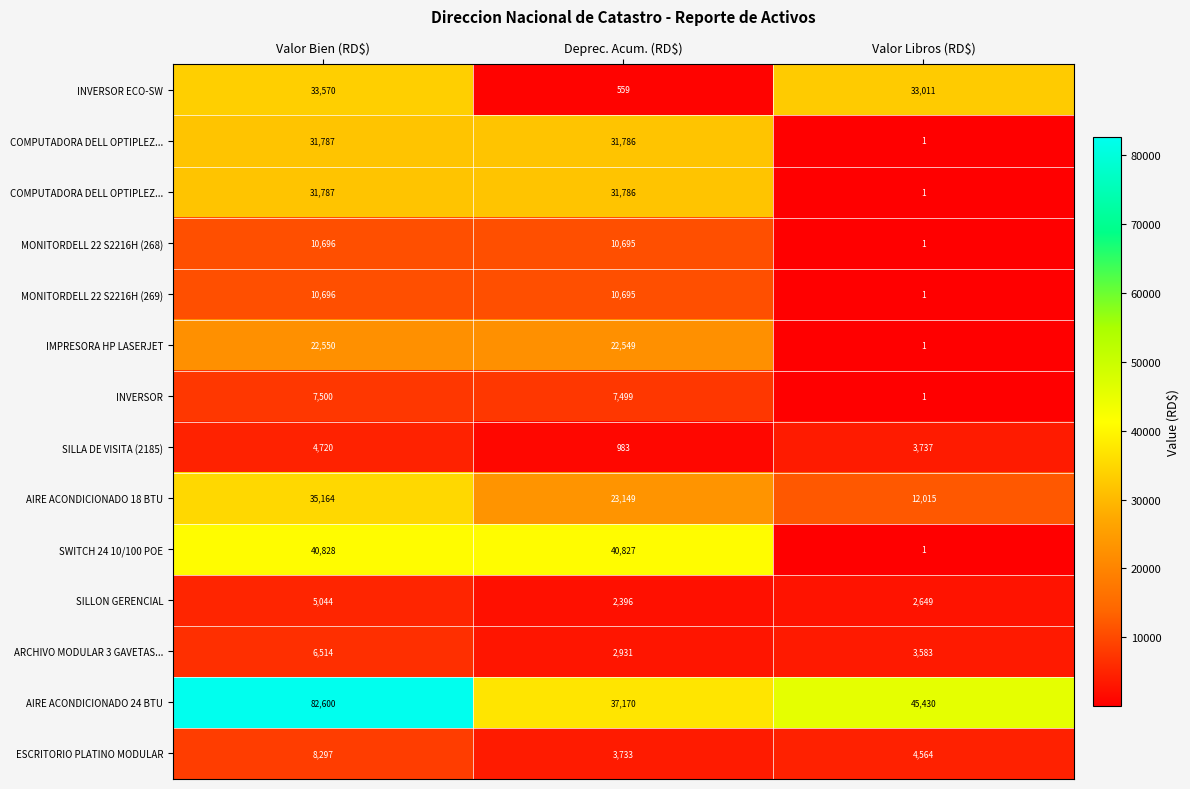

Which label corresponds to the largest value in the chart?

Valor Bien (RD$)